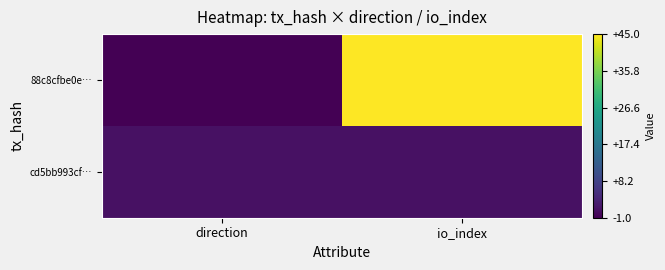

Rank the series by their maximum value, from highest to lowest.

88c8cfbe0e…, cd5bb993cf…